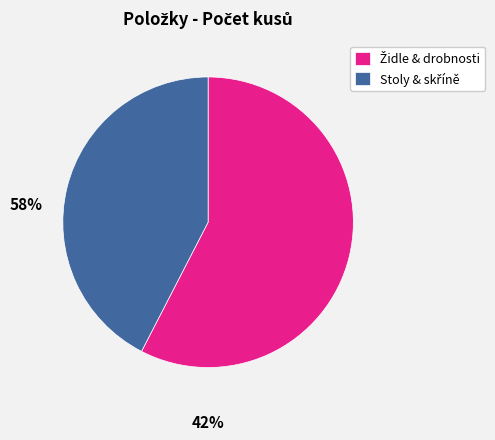

Is there a majority slice in this chart?

Yes